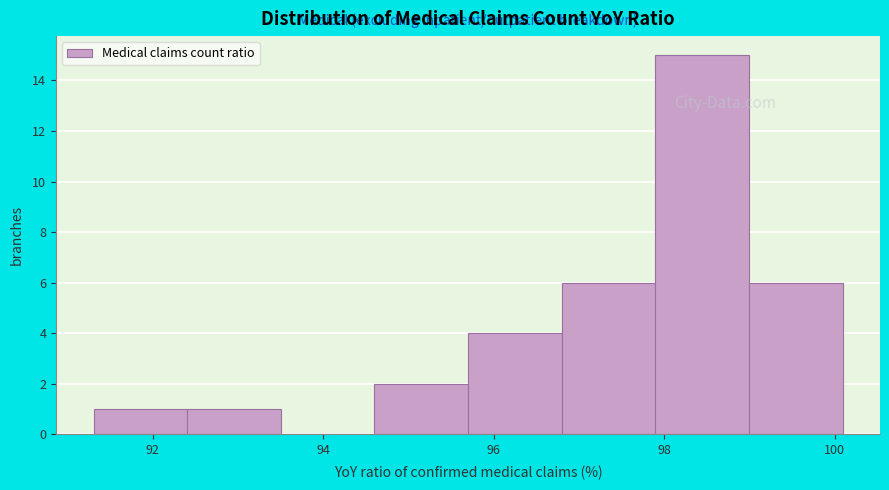

Over which range of the x-axis is the bar tallest?

97.8 to 99.0